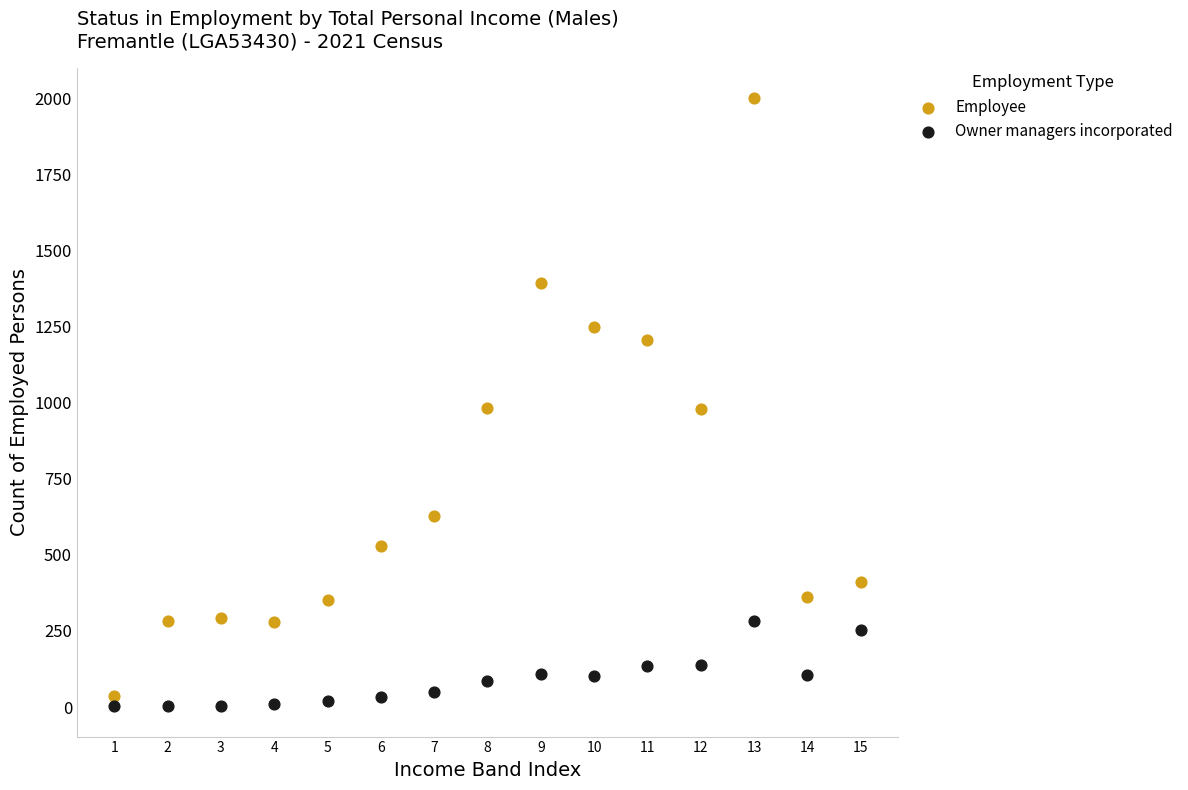

Across all data points, what is the range of Y values (max minus min)?

1997